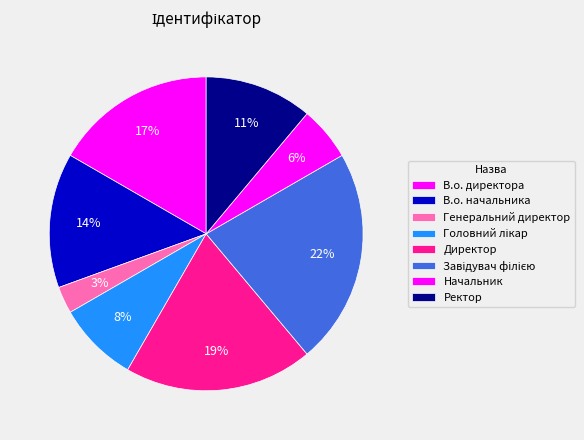

How many slices are in this pie chart?

8